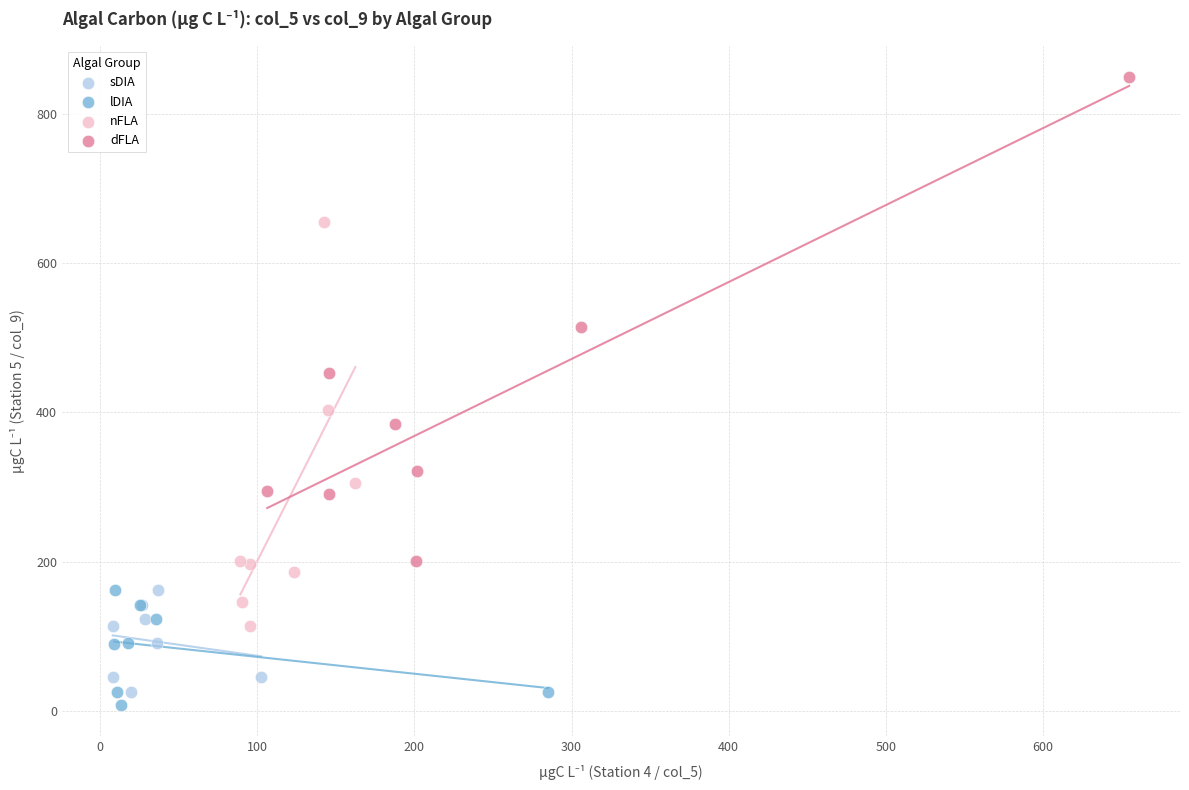

Which series contains the lowest Y value?

lDIA